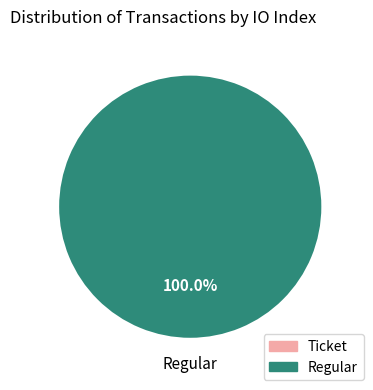

Do Ticket (io_index=0) and Regular (io_index=39) together represent more than half of the pie?

Yes